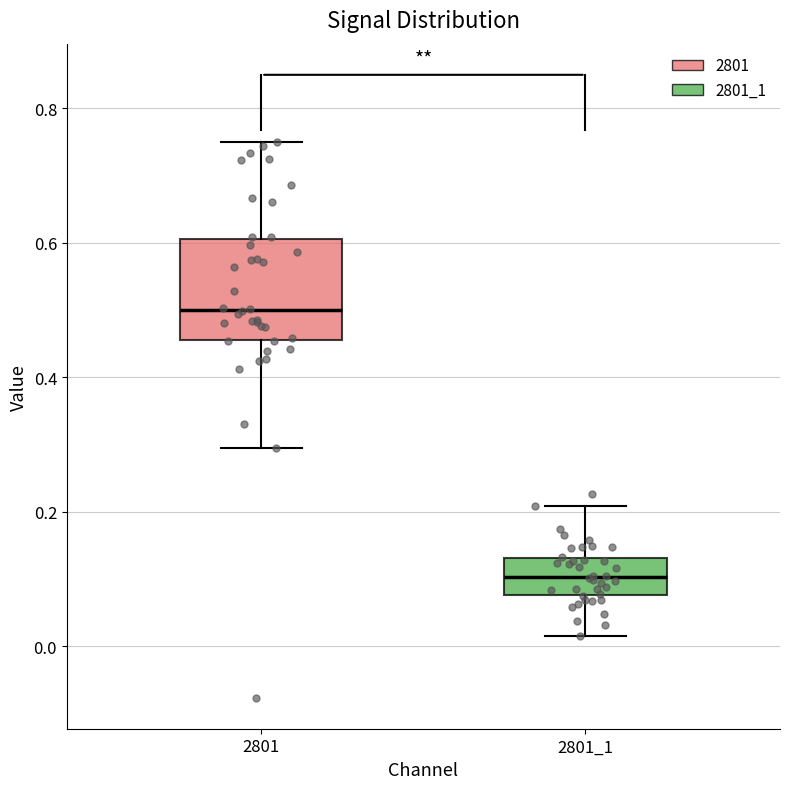

Where does the upper whisker of the box at x = 2801_1 end on the y-axis? The values are not printed on the chart, so give them approximately, as read against the axis.

0.20